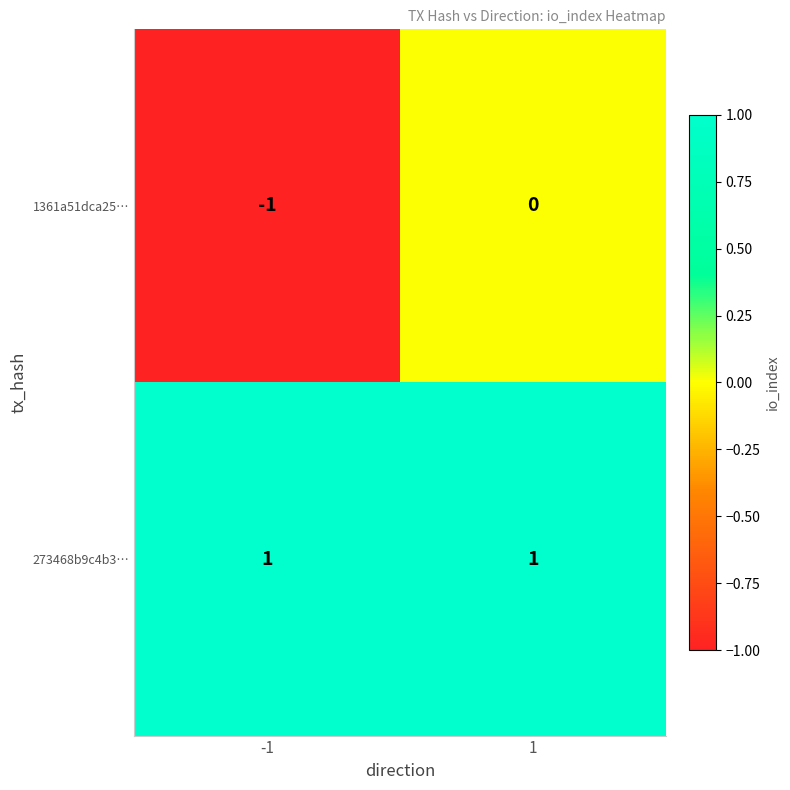

List the series in order of their peak value, highest first.

273468b9c4b3…, 1361a51dca25…